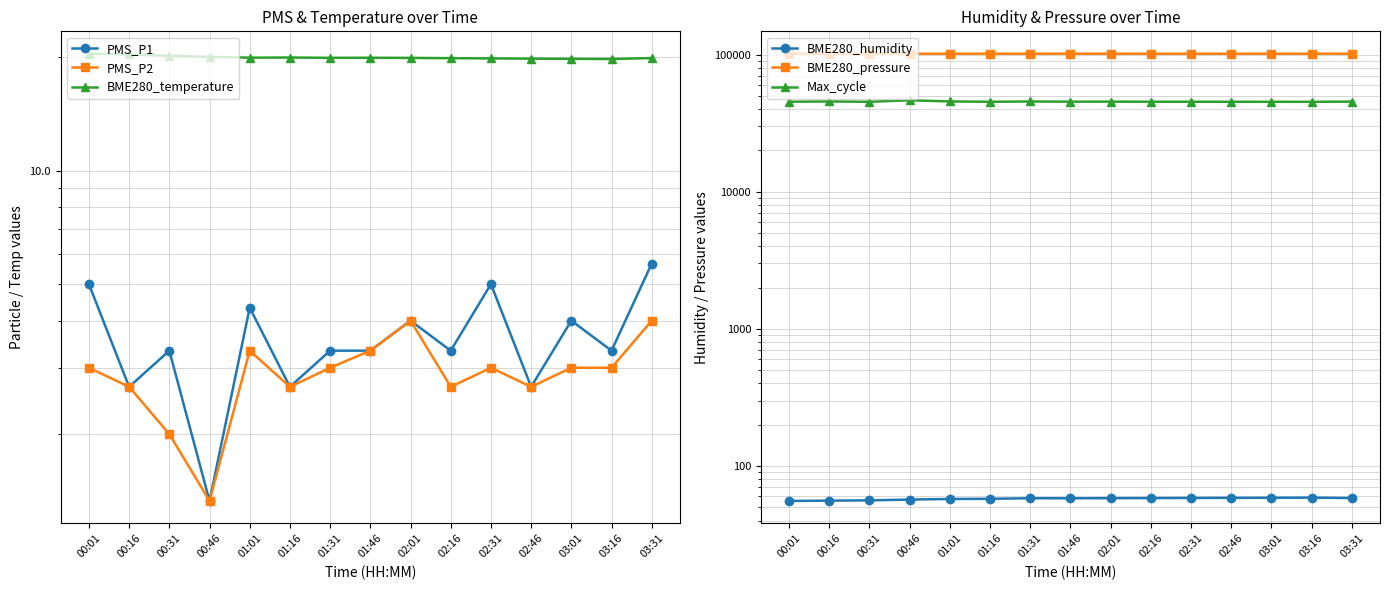

How many data points in BME280_pressure are less than 101403?

7